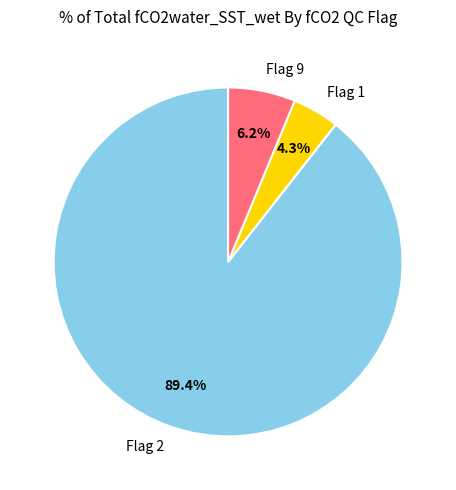

Count the number of slices in the pie.

3